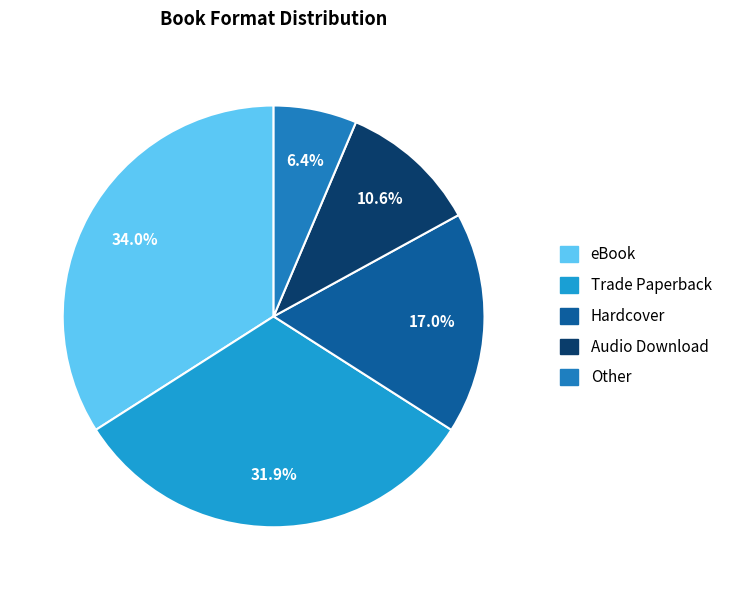

Does Trade Paperback represent more than half of the total?

No